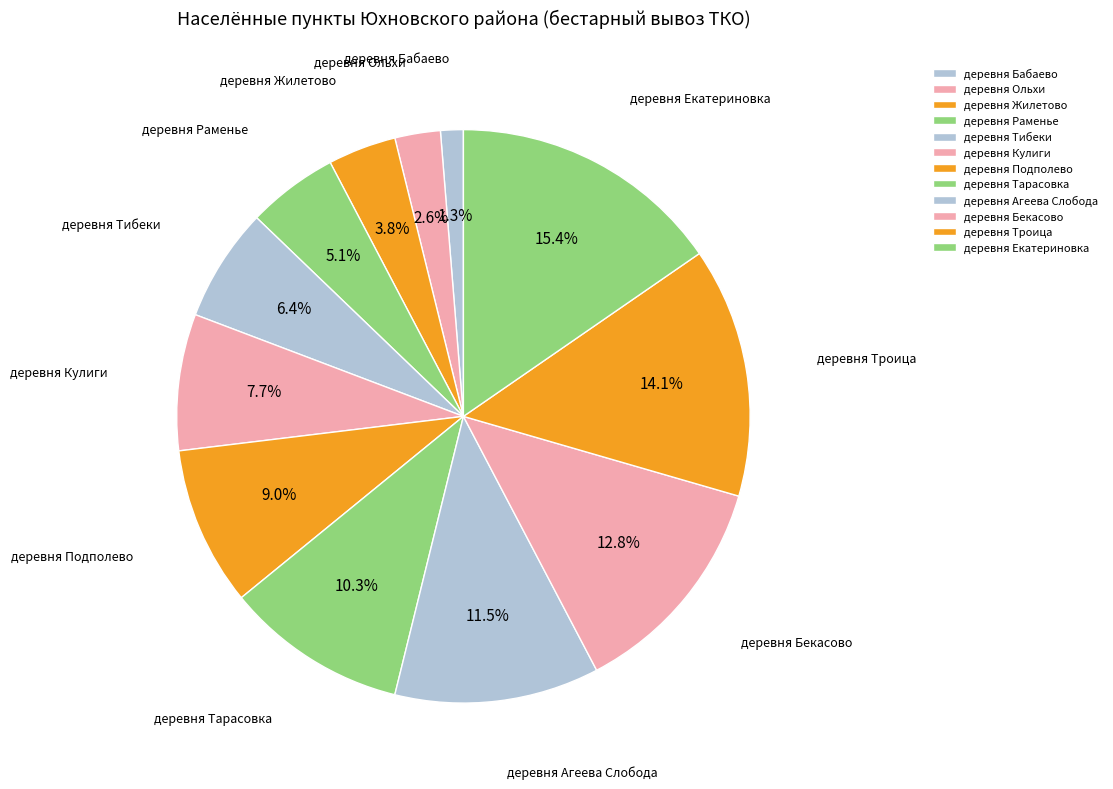

Is the sum of деревня Бекасово and деревня Кулиги greater than half?

No